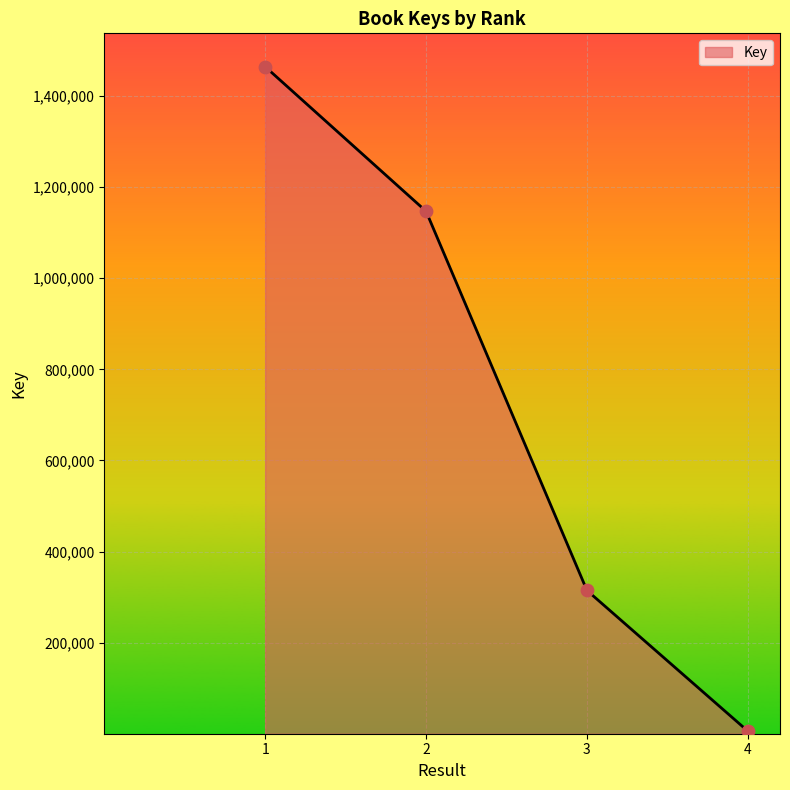

What is the change in value from 1 to 4?

-1458688